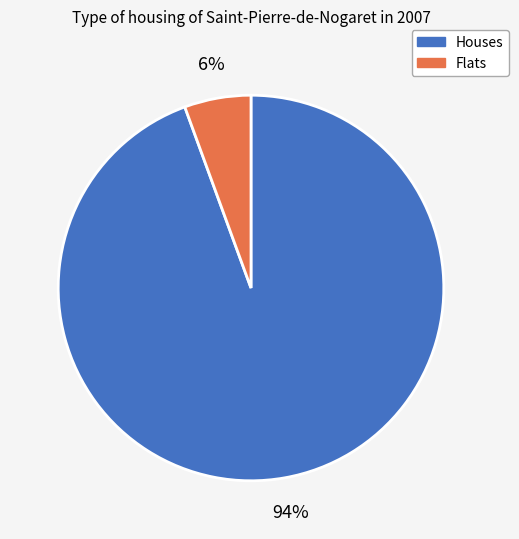

Is there a majority slice in this chart?

Yes